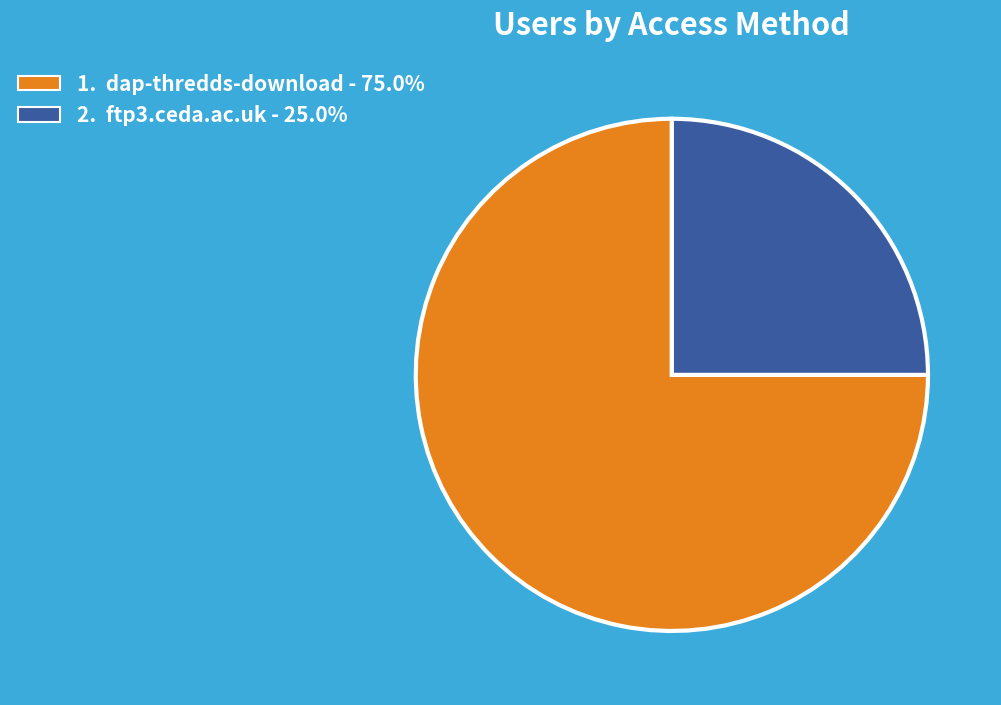

Is there a majority slice in this chart?

Yes